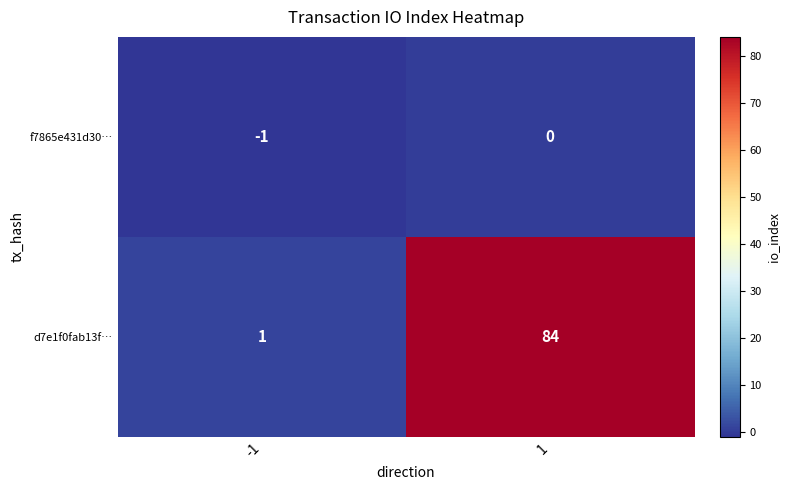

Rank the series at 1 from highest to lowest value.

d7e1f0fab13f…, f7865e431d30…